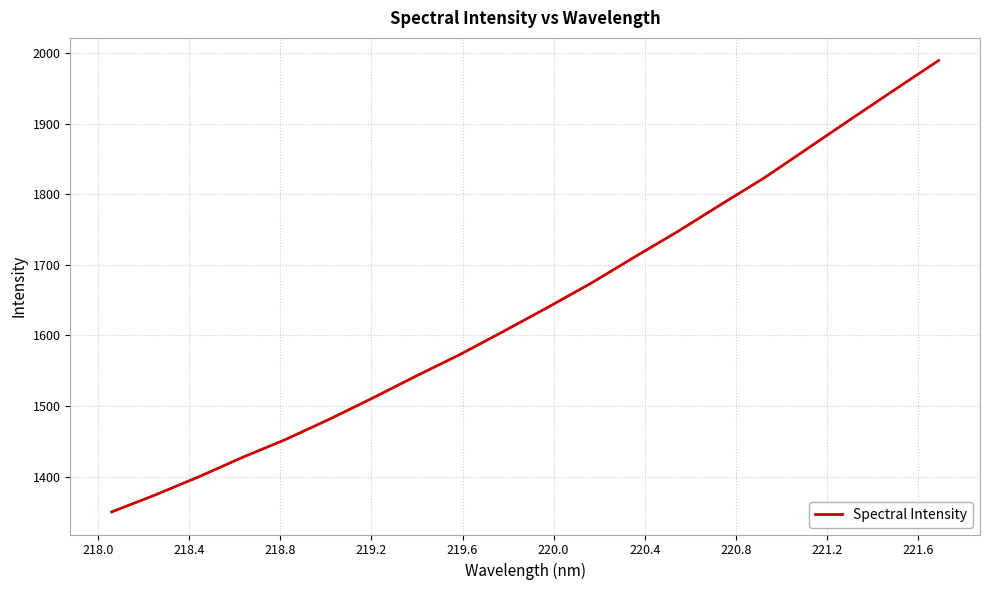

What is the difference between the maximum and minimum values?

639.4